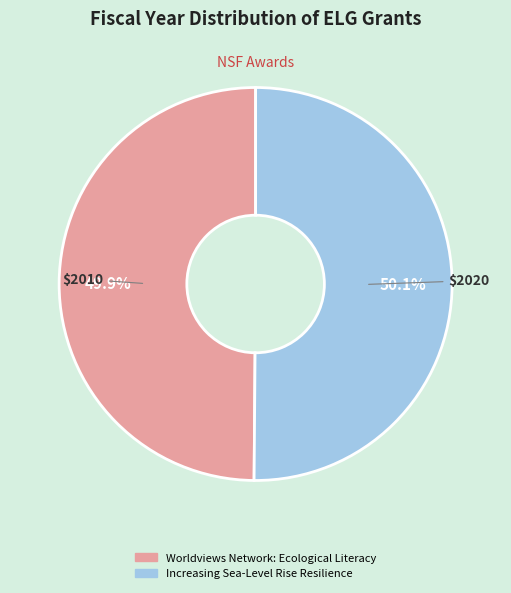

Is there a majority slice in this chart?

Yes